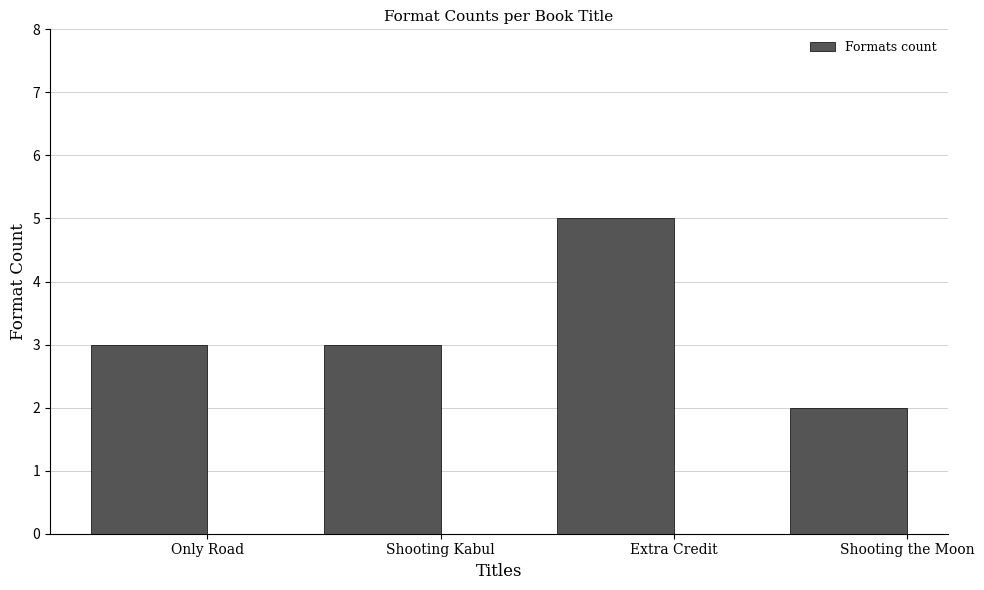

What is the change in value from Only Road to Shooting the Moon?

-1